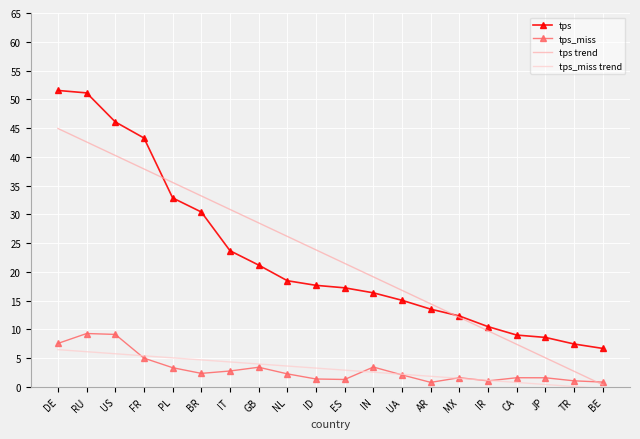

Rank the series by their maximum value, from lowest to highest.

tps_miss trend, tps_miss, tps trend, tps